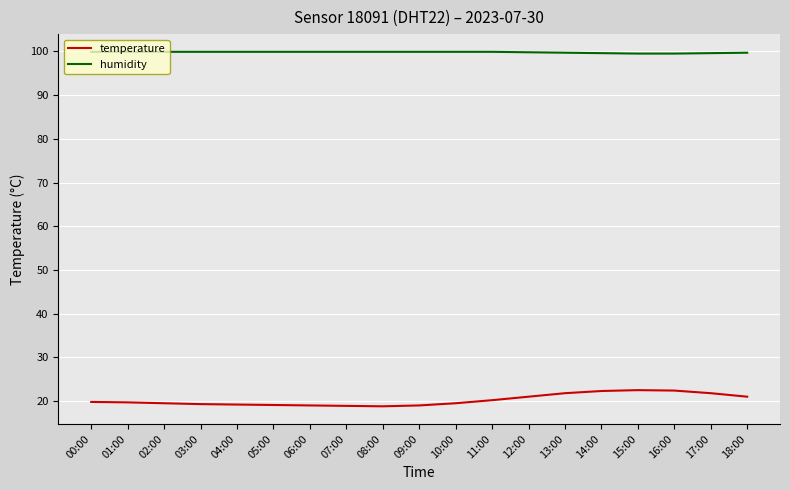

Read the temperature value at 01:00.

19.7